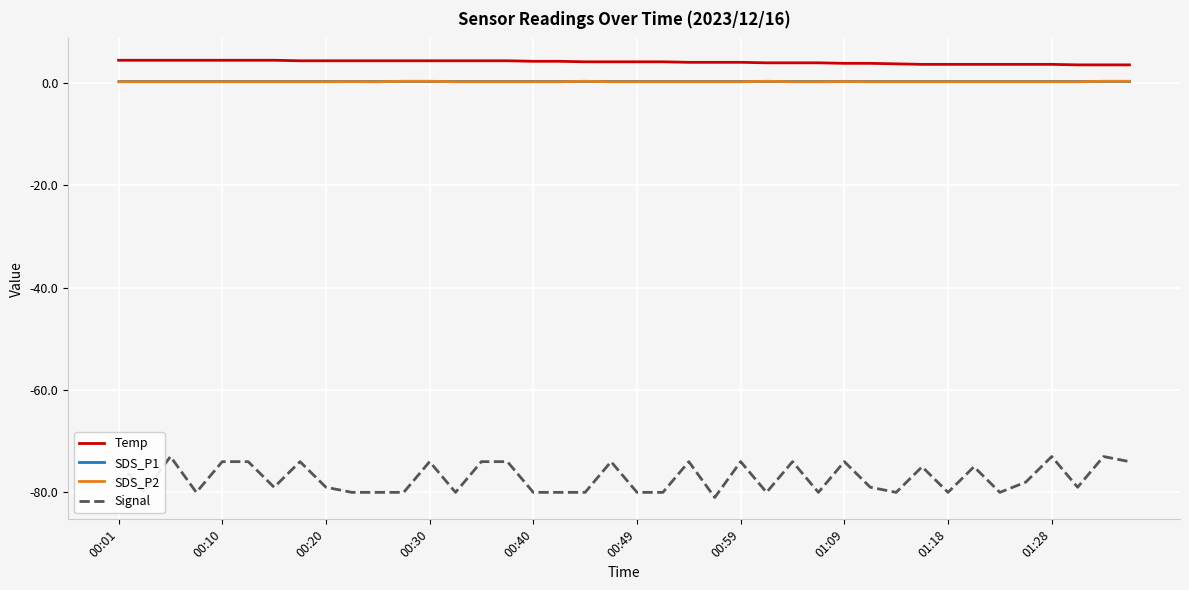

What is the highest value of the Temp series?

4.4